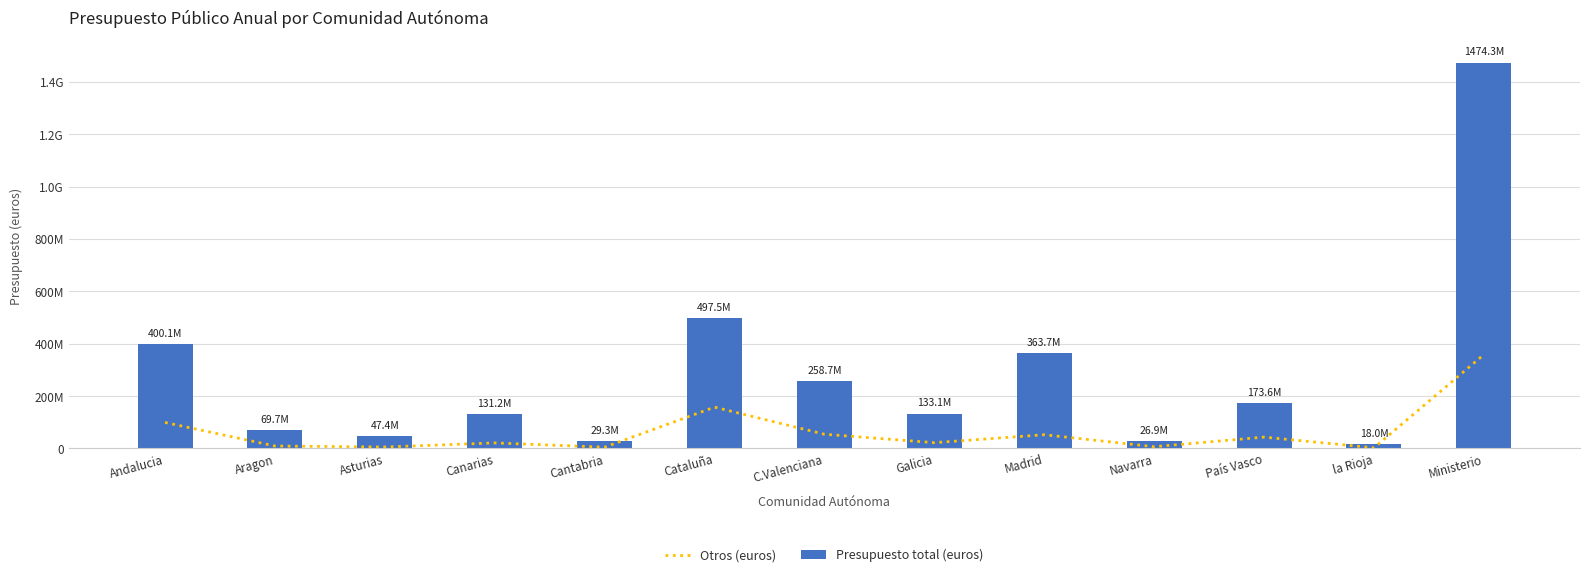

At which label does Otros (euros) reach its peak?

Ministerio